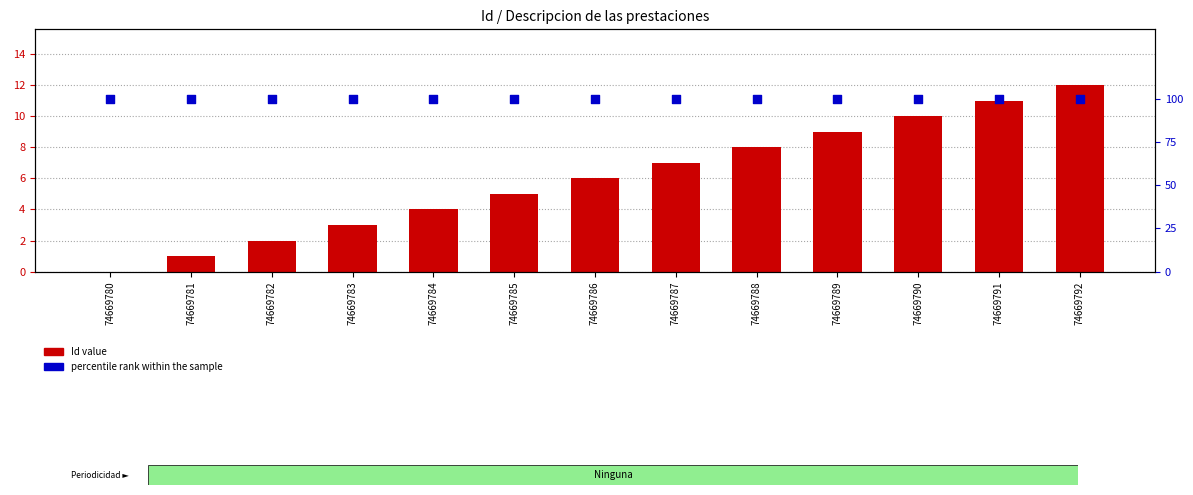

What is the total value across all series at 74669780?

100